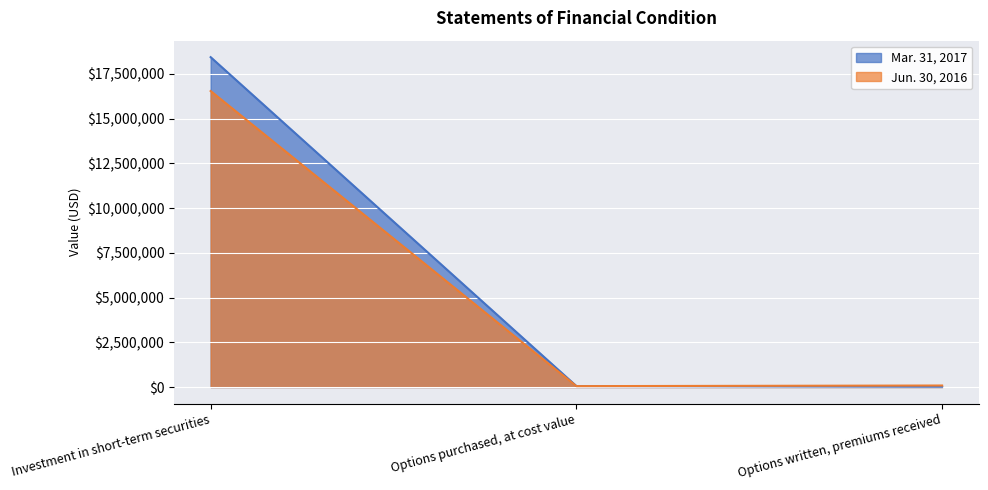

What is the sum of the Jun. 30, 2016 values at Investment in short-term securities and Options written, premiums received?

16626710